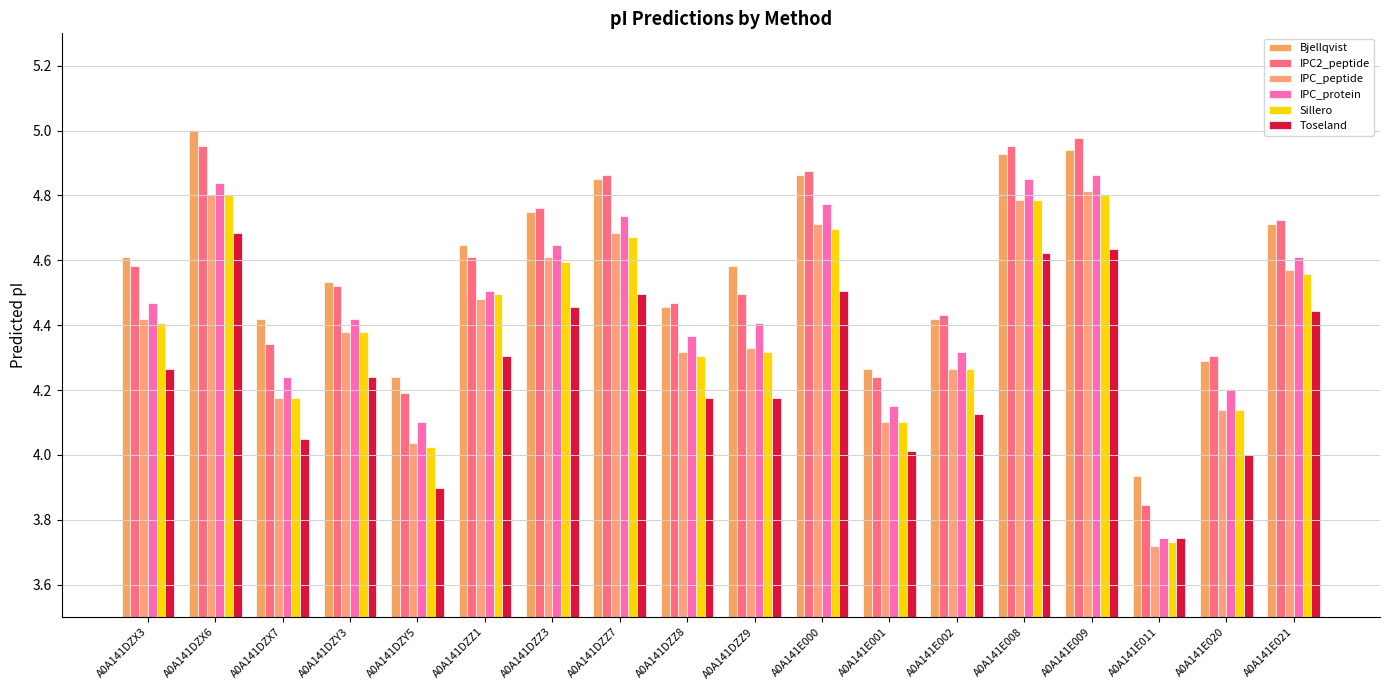

How many bars are there in each group?

6